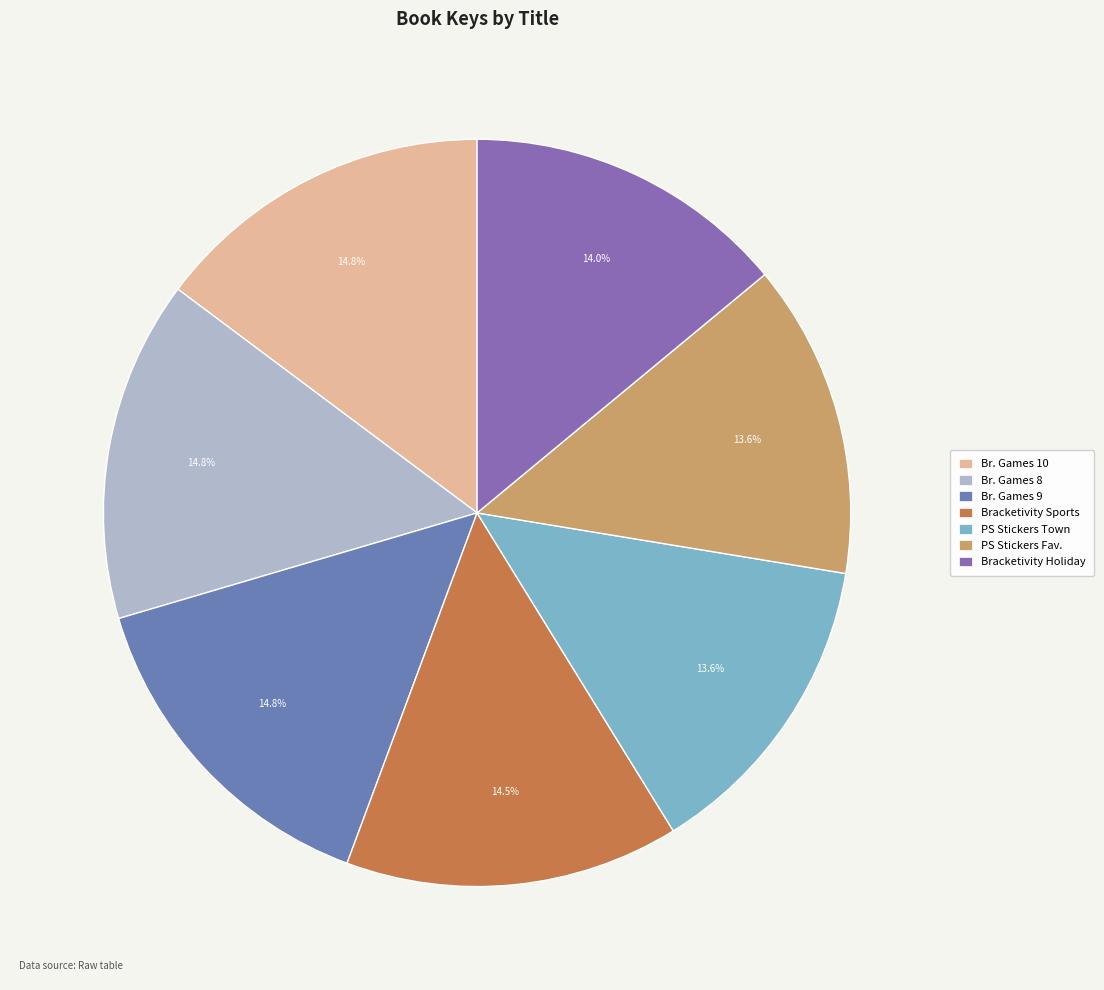

To the nearest percent, what is the difference between the largest and smallest slice percentages?

1%